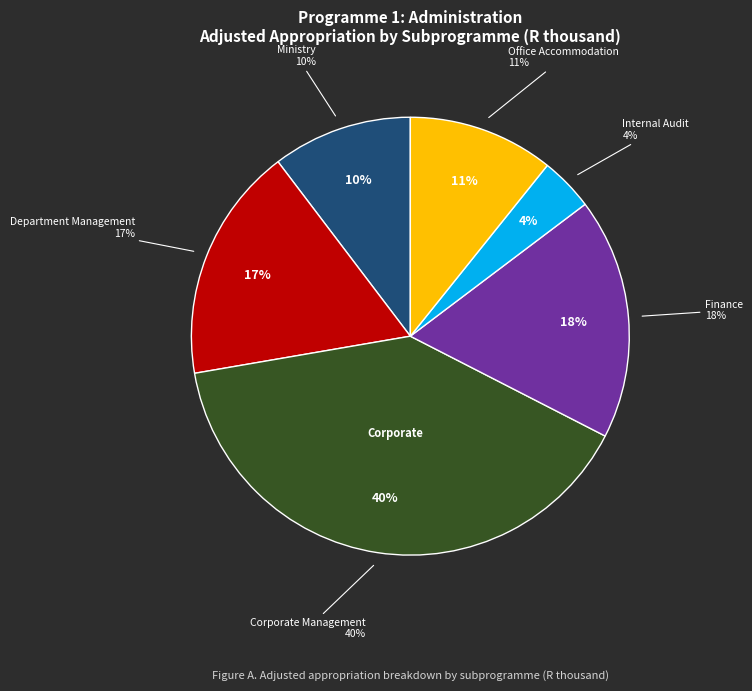

To the nearest percent, what is the average slice percentage?

17%